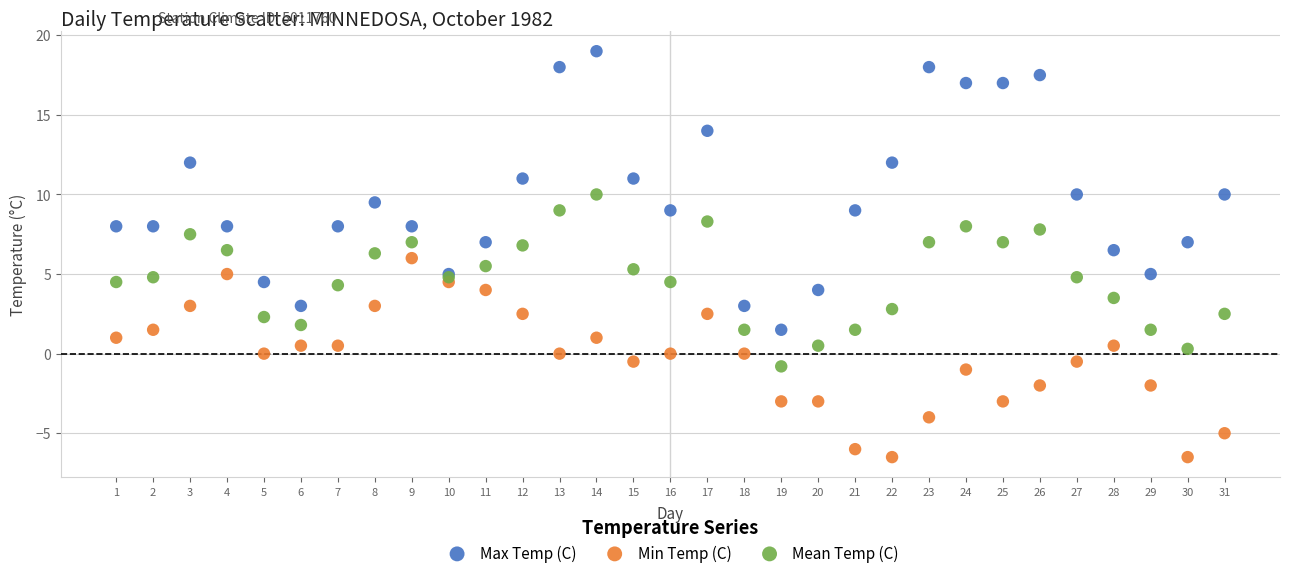

What is the X range (max minus min) for the scatter plot?

30.0